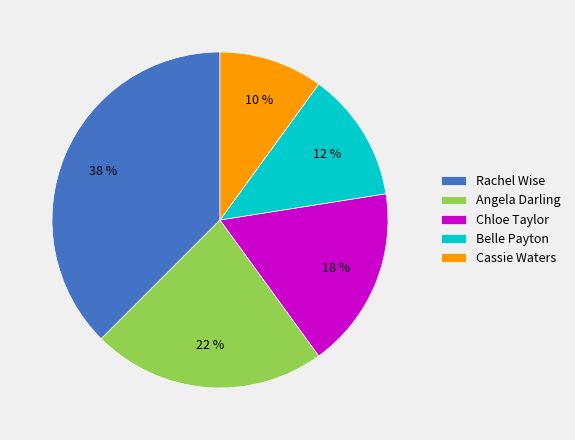

To the nearest percent, what portion does Cassie Waters represent?

10%